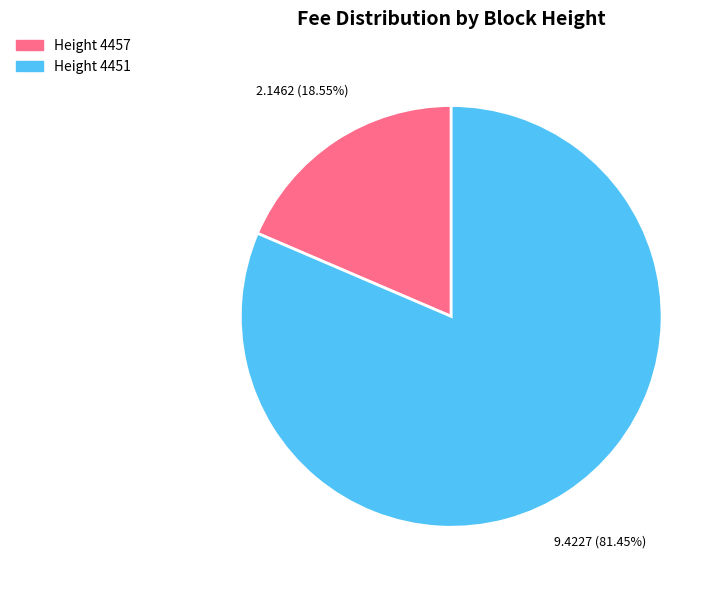

Is there any slice that represents more than half of the pie?

Yes